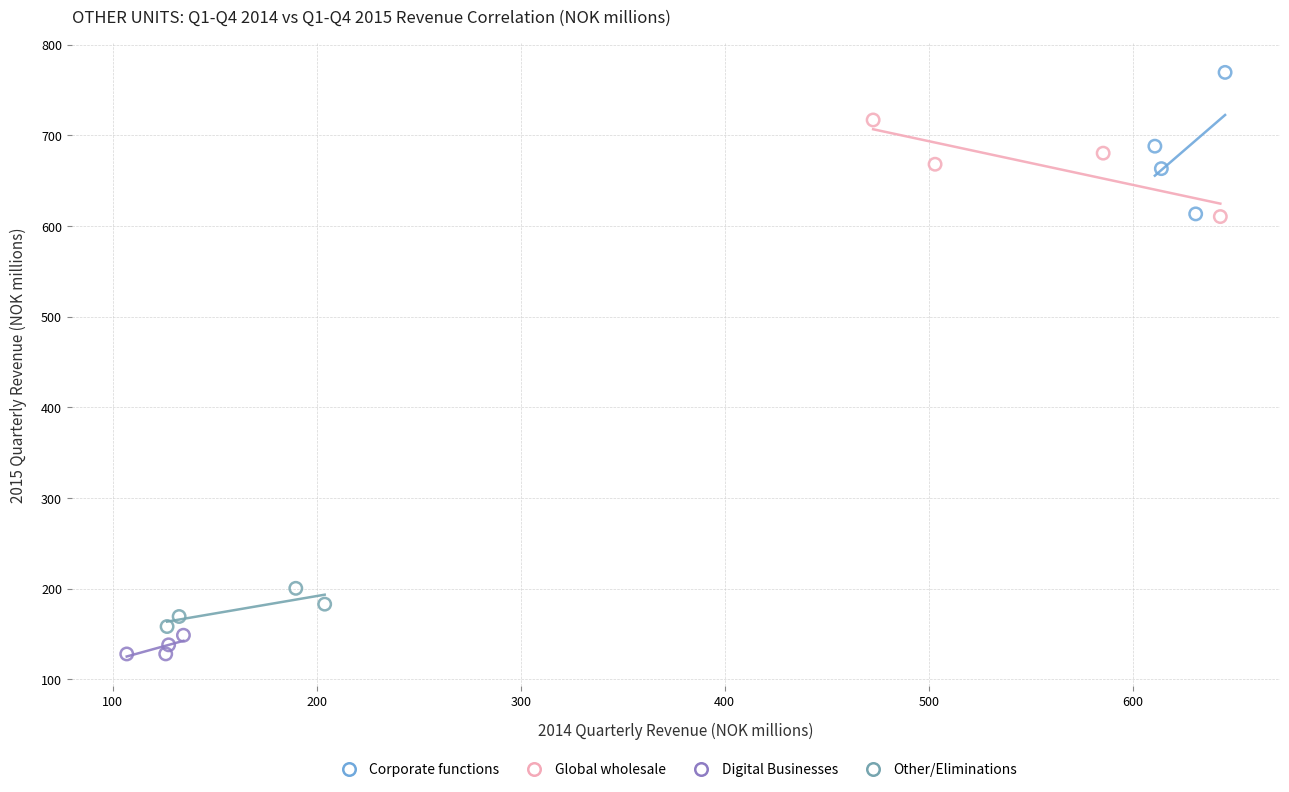

Which series contains the highest Y value?

Corporate functions